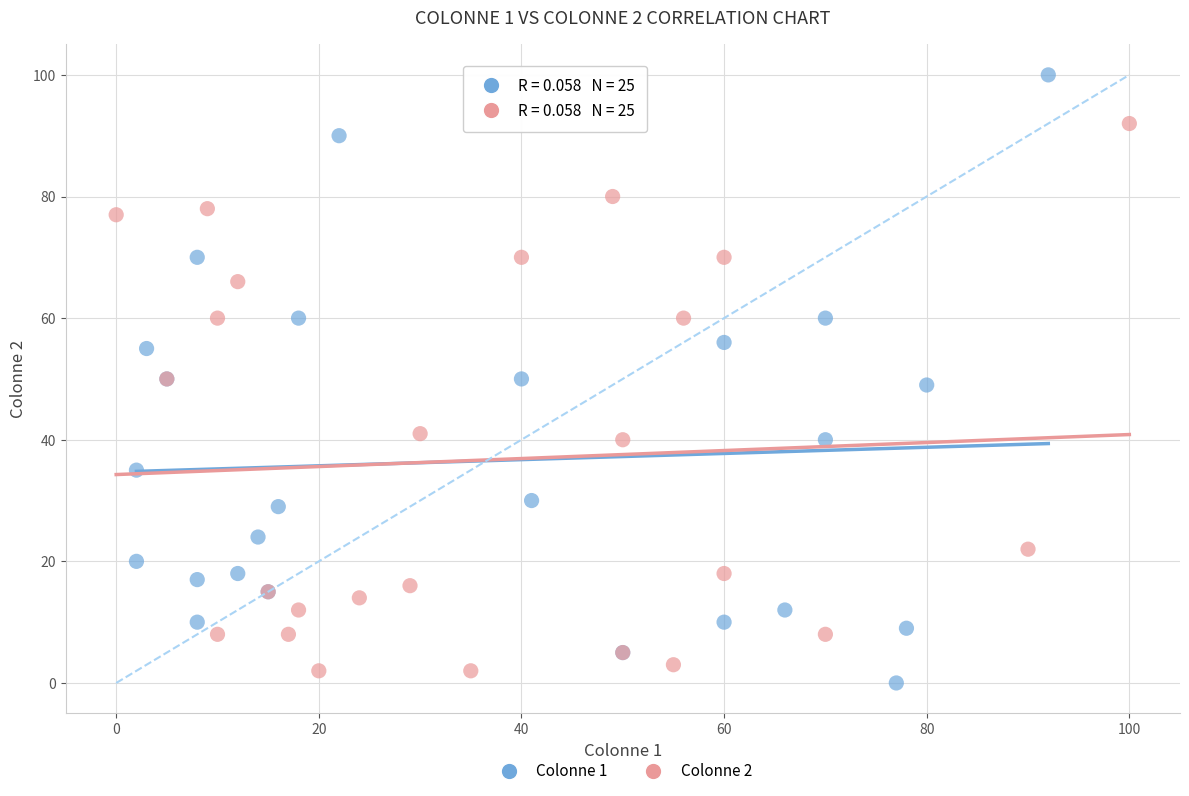

What are all the series names shown in the legend?

Colonne 1, Colonne 2